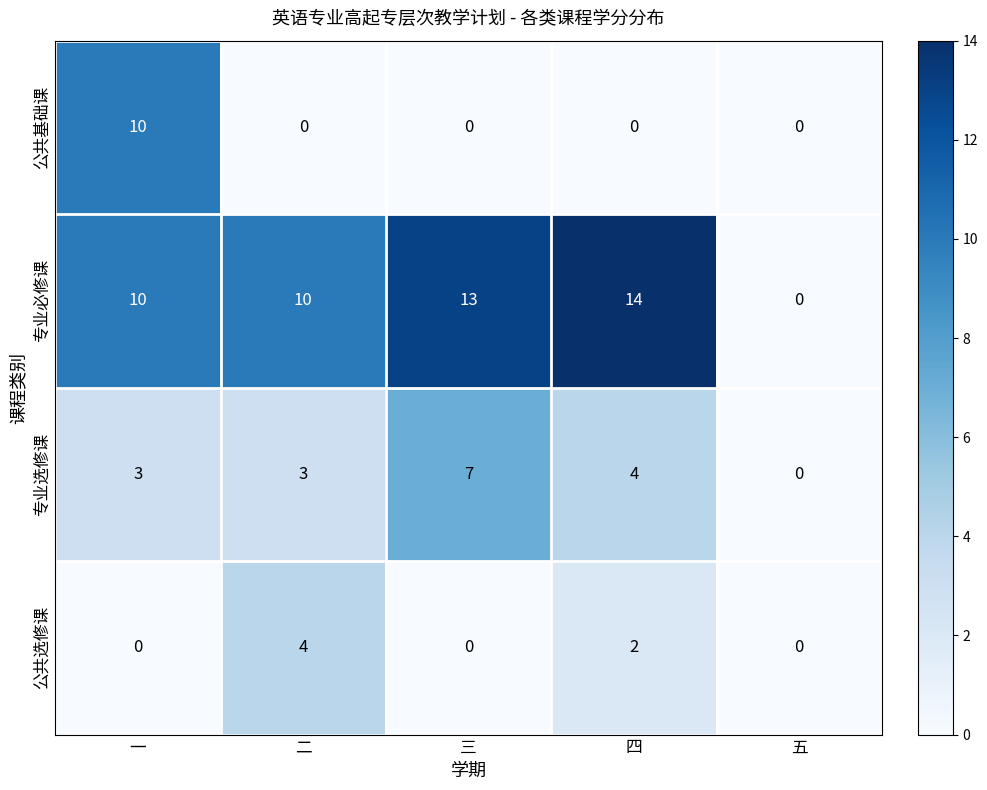

Count the 专业选修课 values in the range 3 to 4.

3